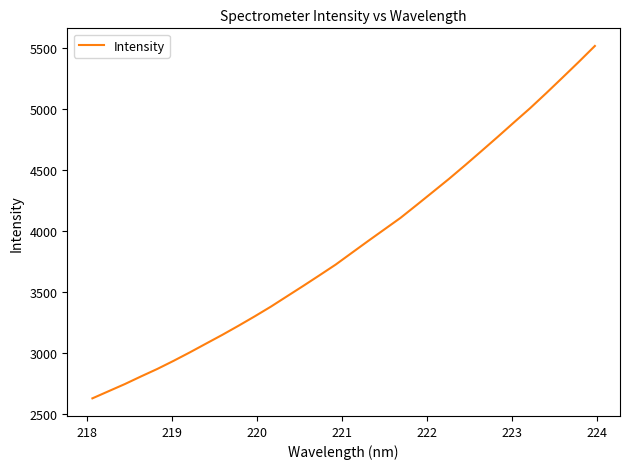

What is the minimum value shown in the chart?

2627.7